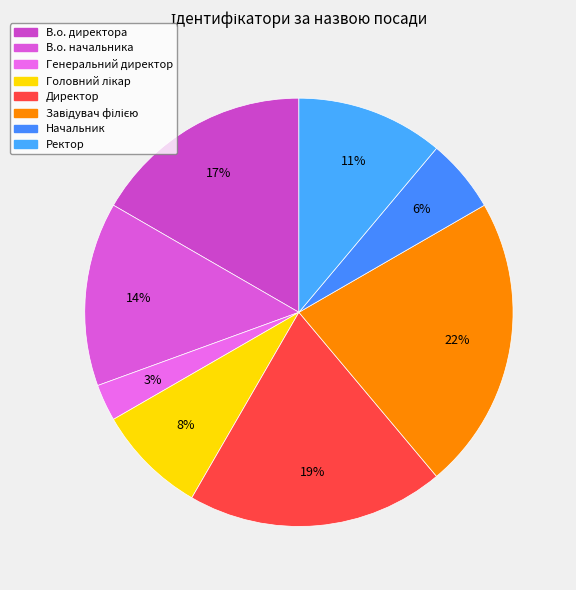

The В.о. директора slice represents 3% of the pie. True or false?

False